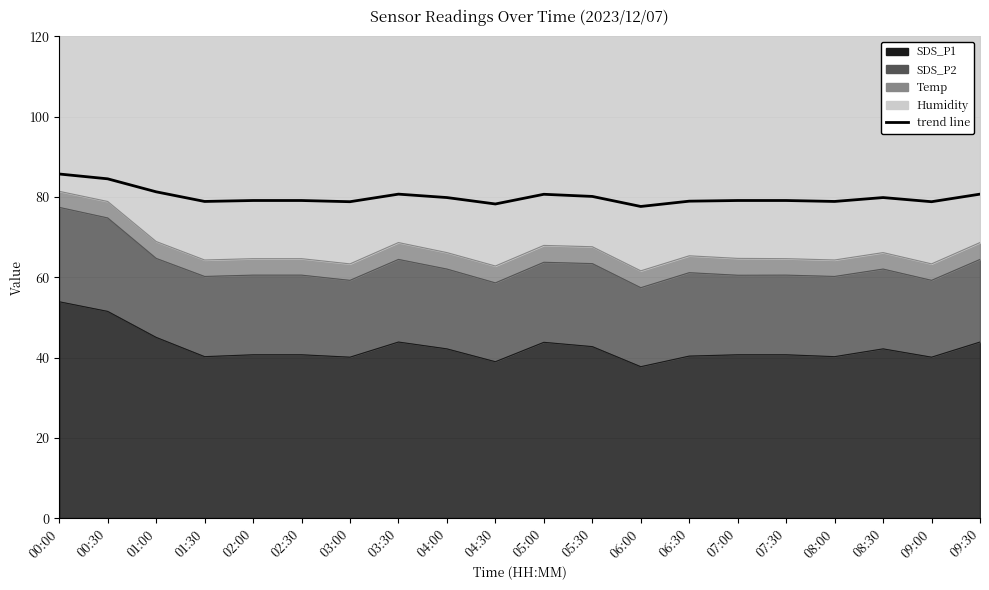

Read the value at 00:30.

84.5